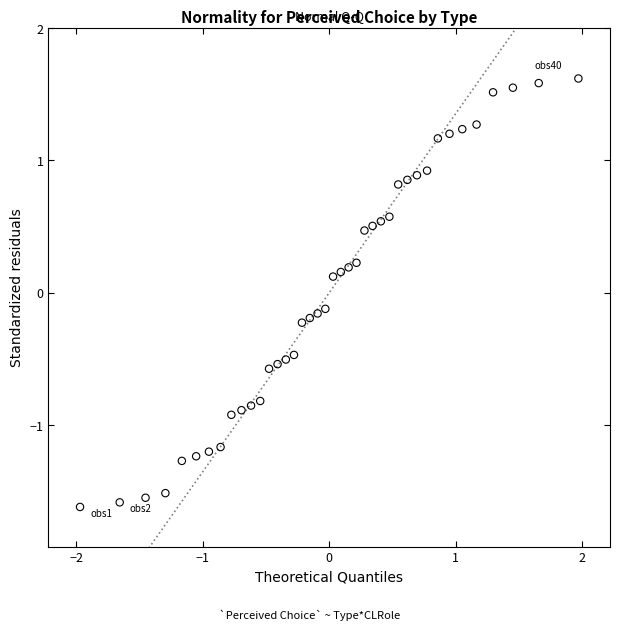

What is the range of X values (max minus min)?

3.9